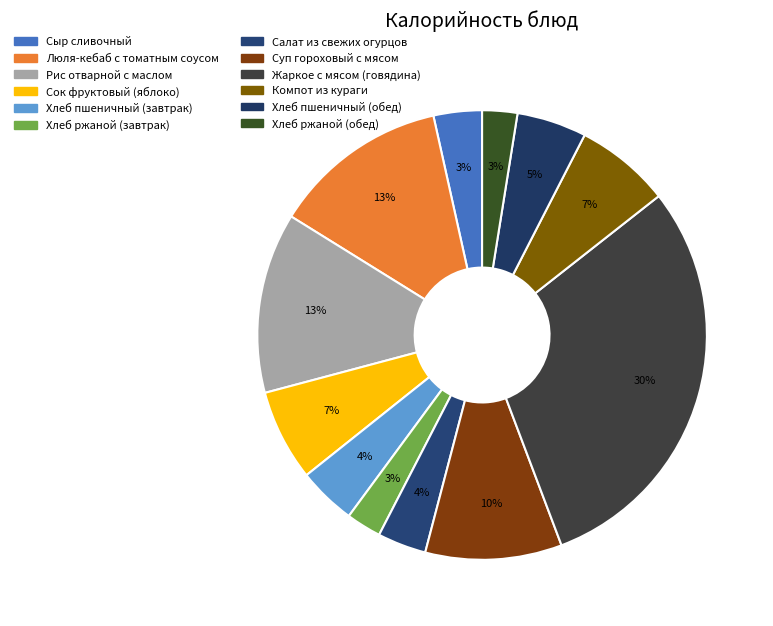

How many segments does this pie chart have?

12